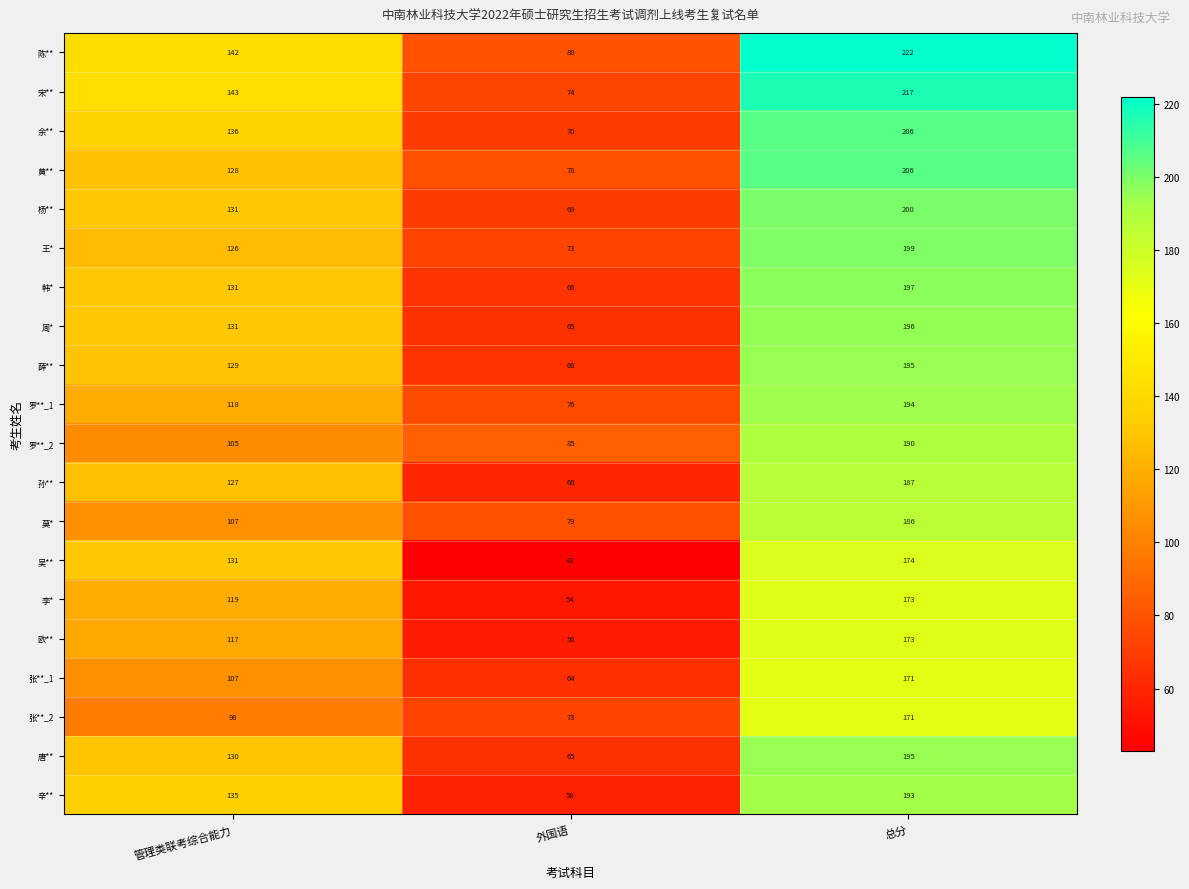

Between 外国语 and 总分, which series saw the biggest shift?

宋**